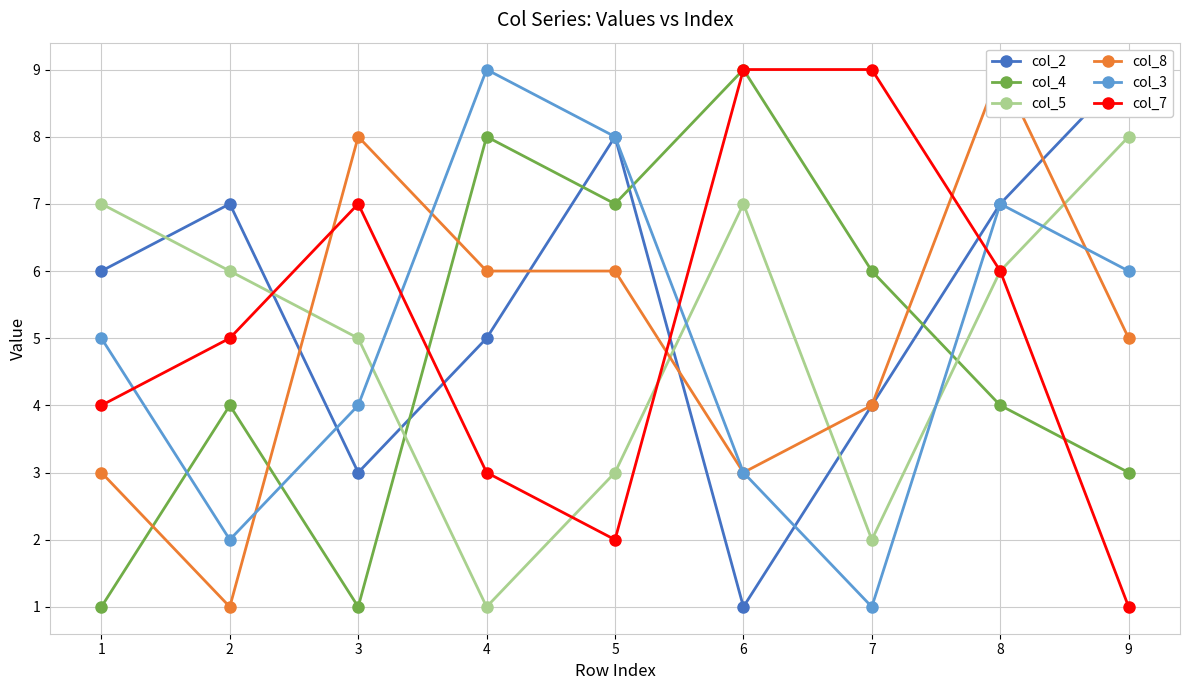

True or false: col_4 and col_5 intersect in this chart.

True